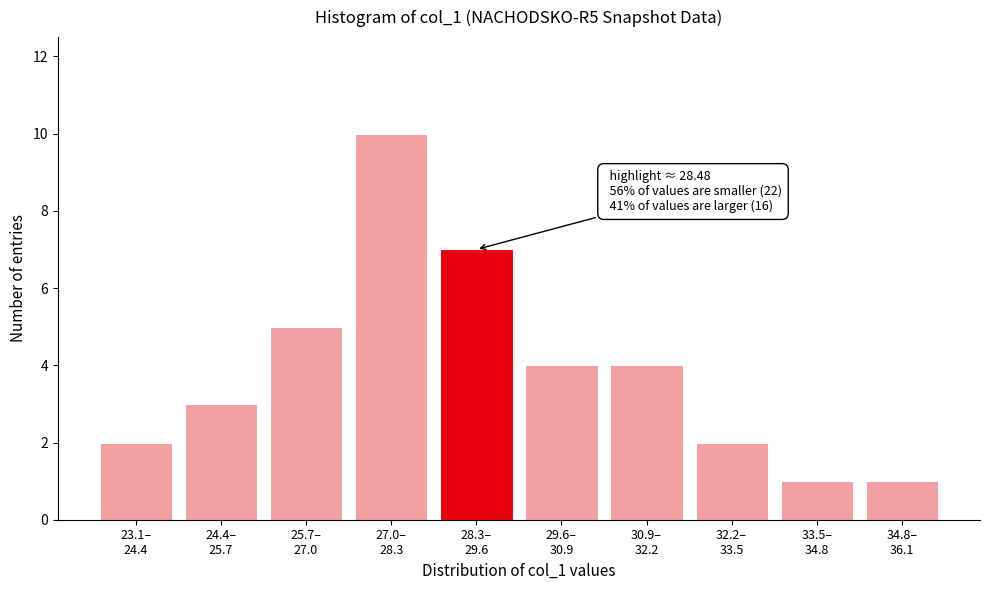

Reading left to right, list all the values displayed in this chart.

2	3	5	10	7	4	4	2	1	1